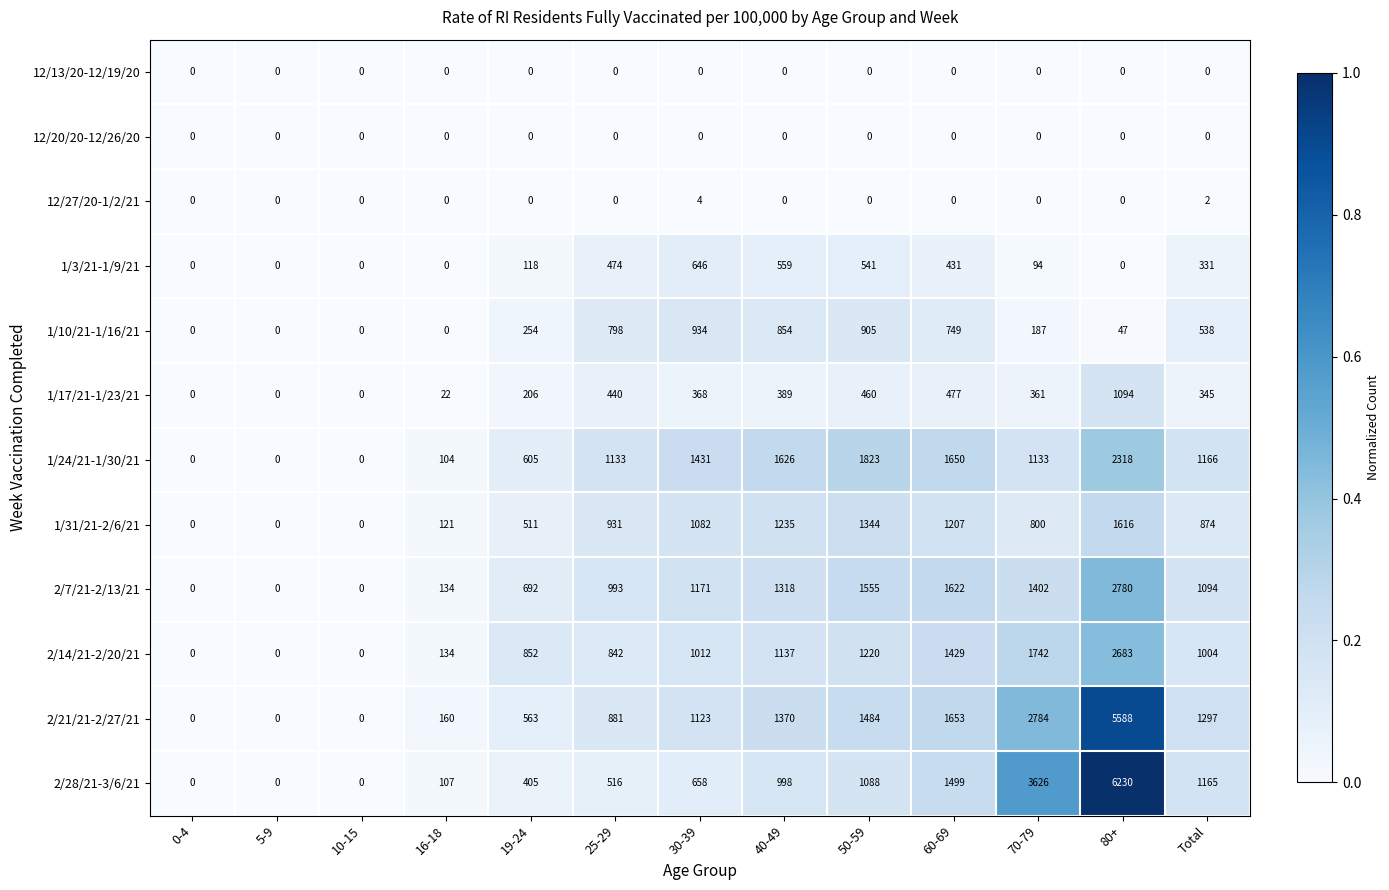

The 1/17/21-1/23/21 series shows 1094 at 80+. True or false?

True